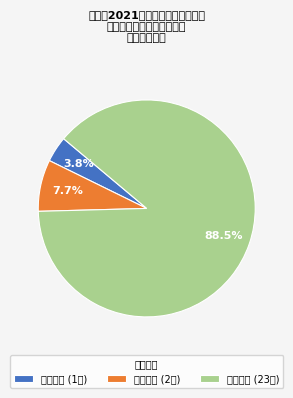

What portion of the pie excludes 农村小学?

11.5%